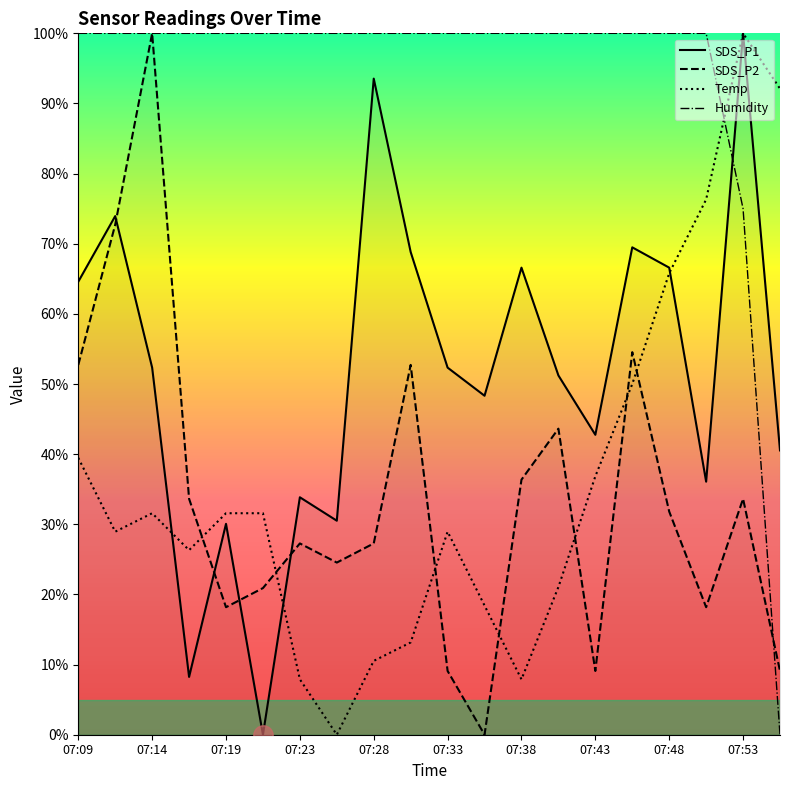

What is the total value across all series at 07:53?

308.6